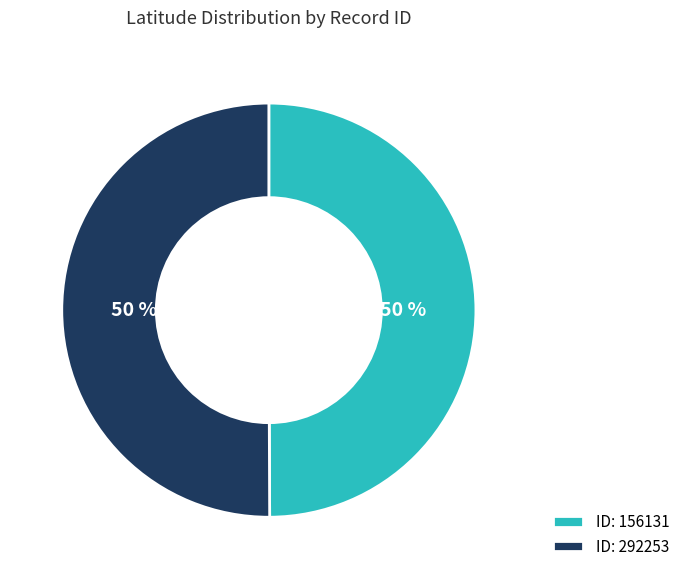

To the nearest percent, what is the combined percentage of ID: 292253 and ID: 156131?

100%